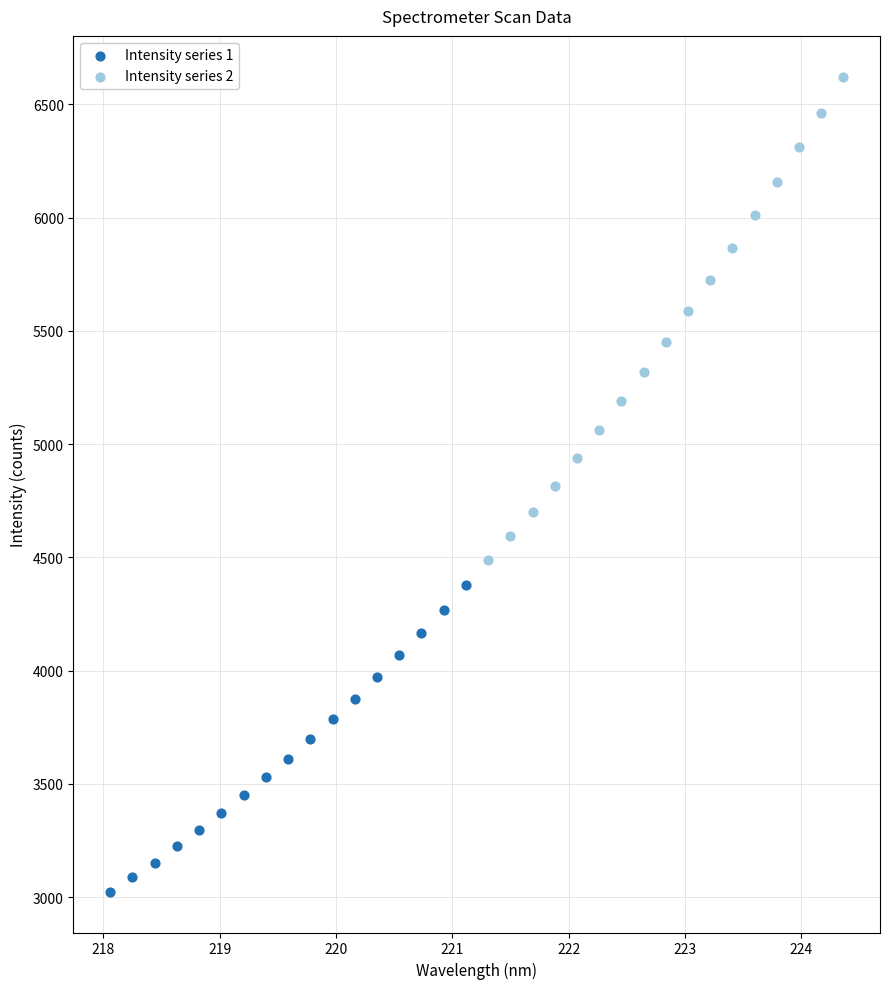

Which series reaches the minimum Y coordinate?

Intensity series 1